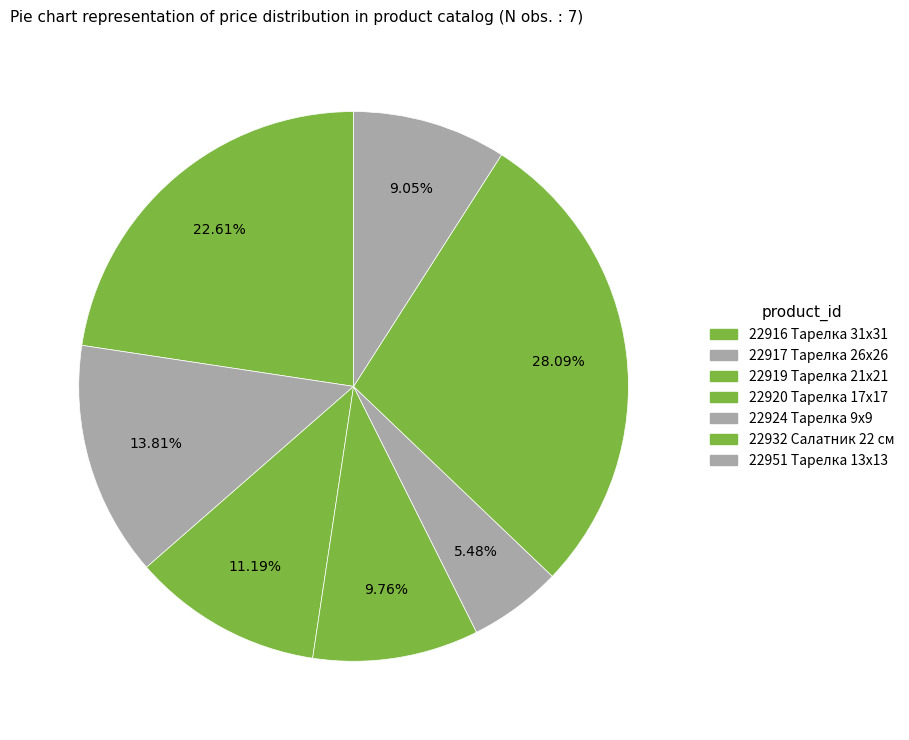

To the nearest percent, what is the difference between the 22919 Тарелка 21х21 and 22920 Тарелка 17х17 slice percentages?

1%